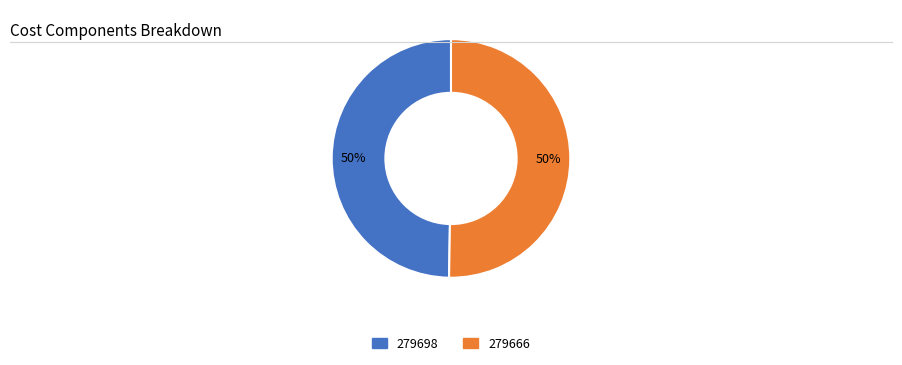

The 279666 slice represents 94% of the pie. True or false?

False